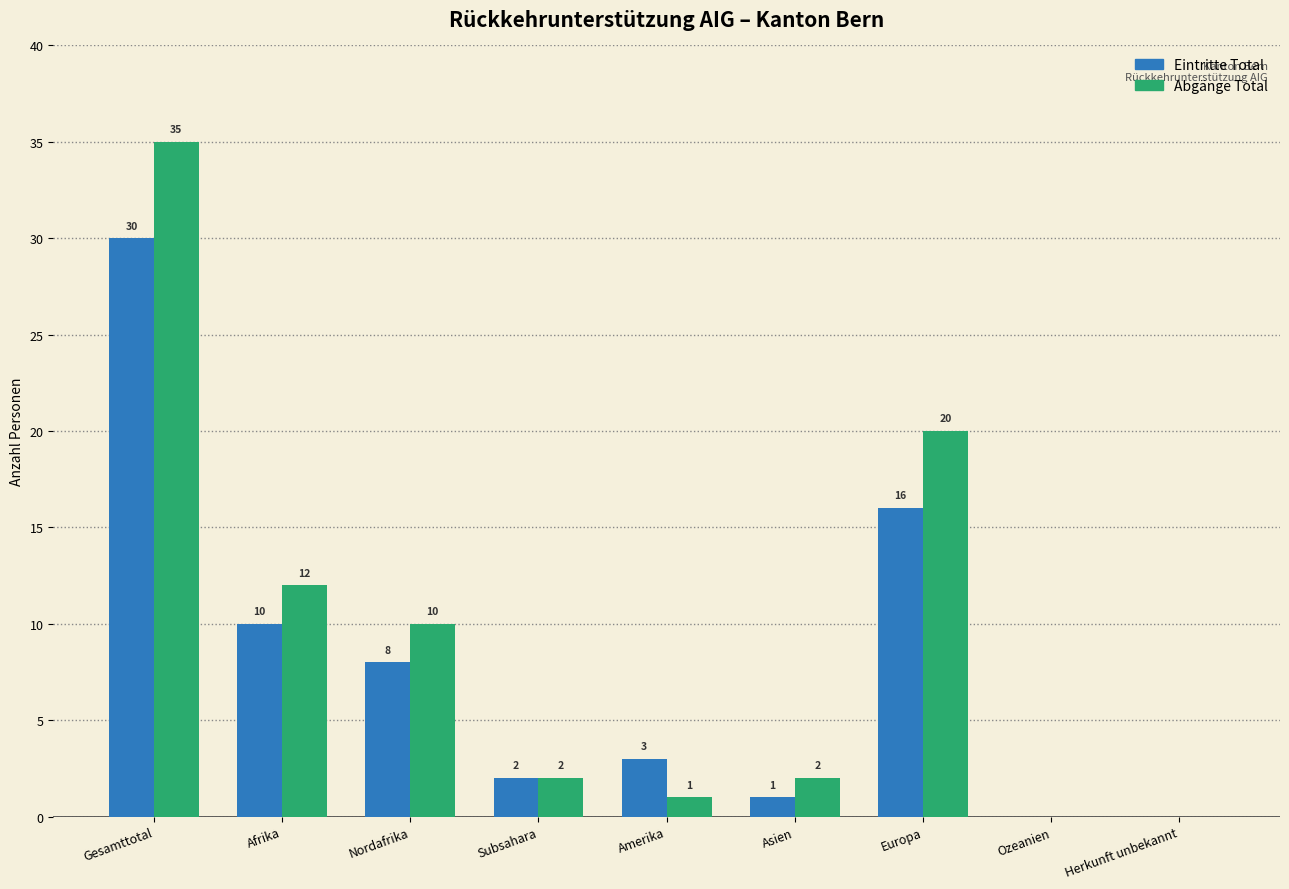

Reading left to right, extract all data points from this chart.

Eintritte Total: Gesamttotal=30	Afrika=10	Nordafrika=8	Subsahara=2	Amerika=3	Asien=1	Europa=16	Ozeanien=0	Herkunft unbekannt=0
Abgänge Total: Gesamttotal=35	Afrika=12	Nordafrika=10	Subsahara=2	Amerika=1	Asien=2	Europa=20	Ozeanien=0	Herkunft unbekannt=0